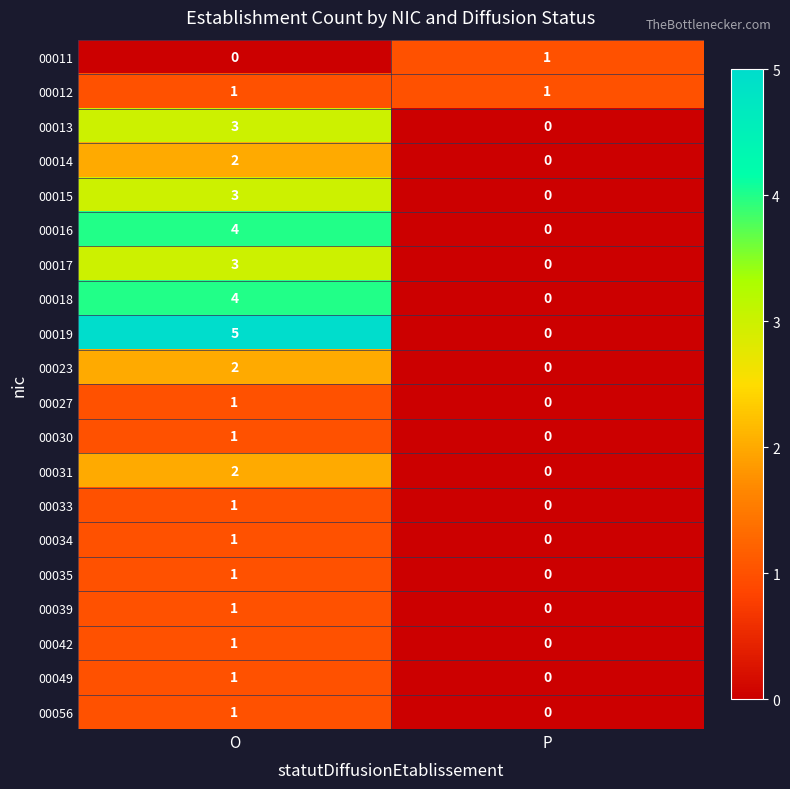

At which label does 00033 reach its peak?

O